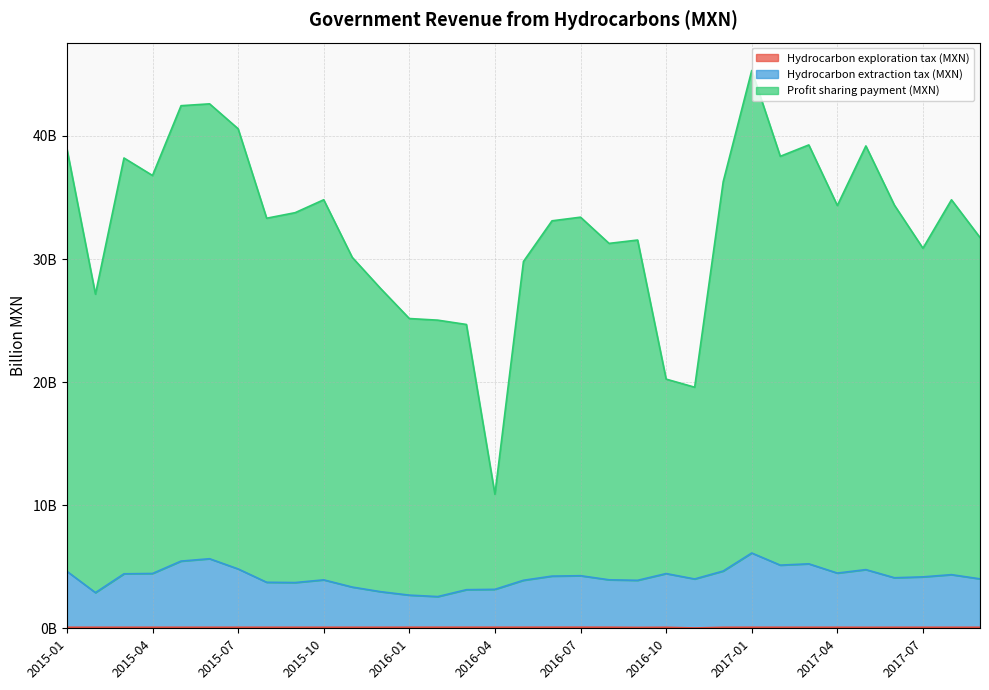

Does the chart have visible grid lines?

Yes